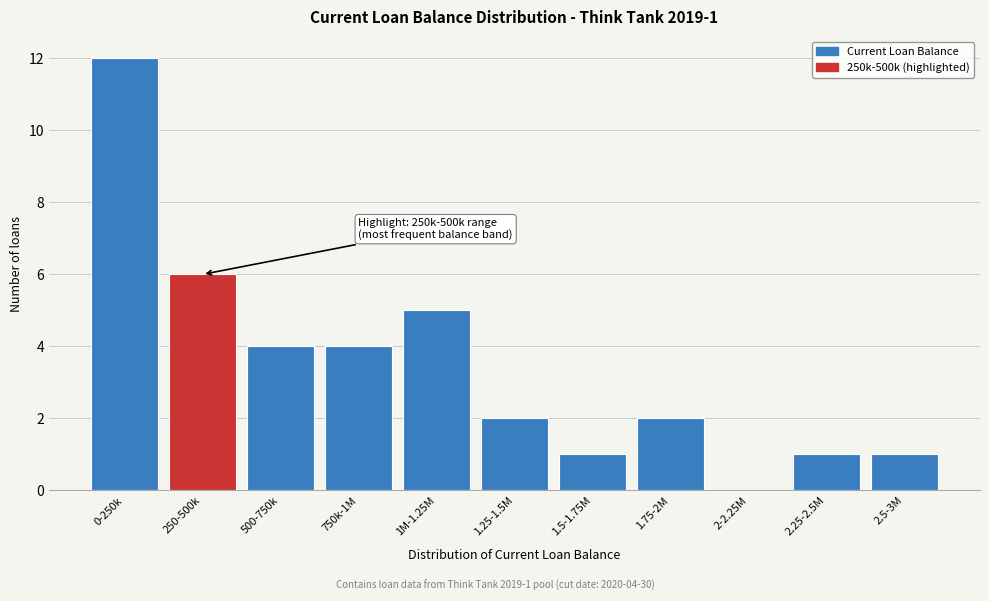

Reading right to left, extract all data points from this chart.

2.5-3M=1	2.25-2.5M=1	2-2.25M=0	1.75-2M=2	1.5-1.75M=1	1.25-1.5M=2	1M-1.25M=5	750k-1M=4	500-750k=4	250-500k=6	0-250k=12